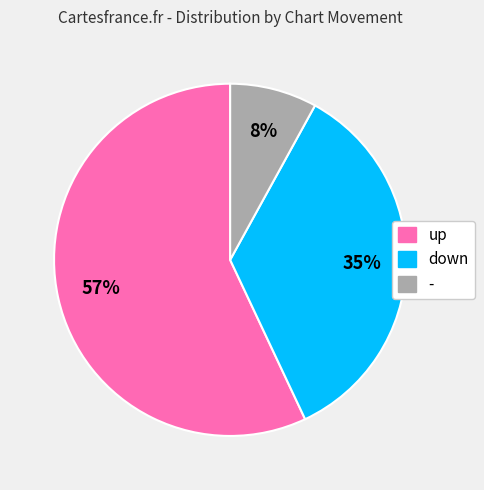

What is the smallest slice in the pie chart?

-